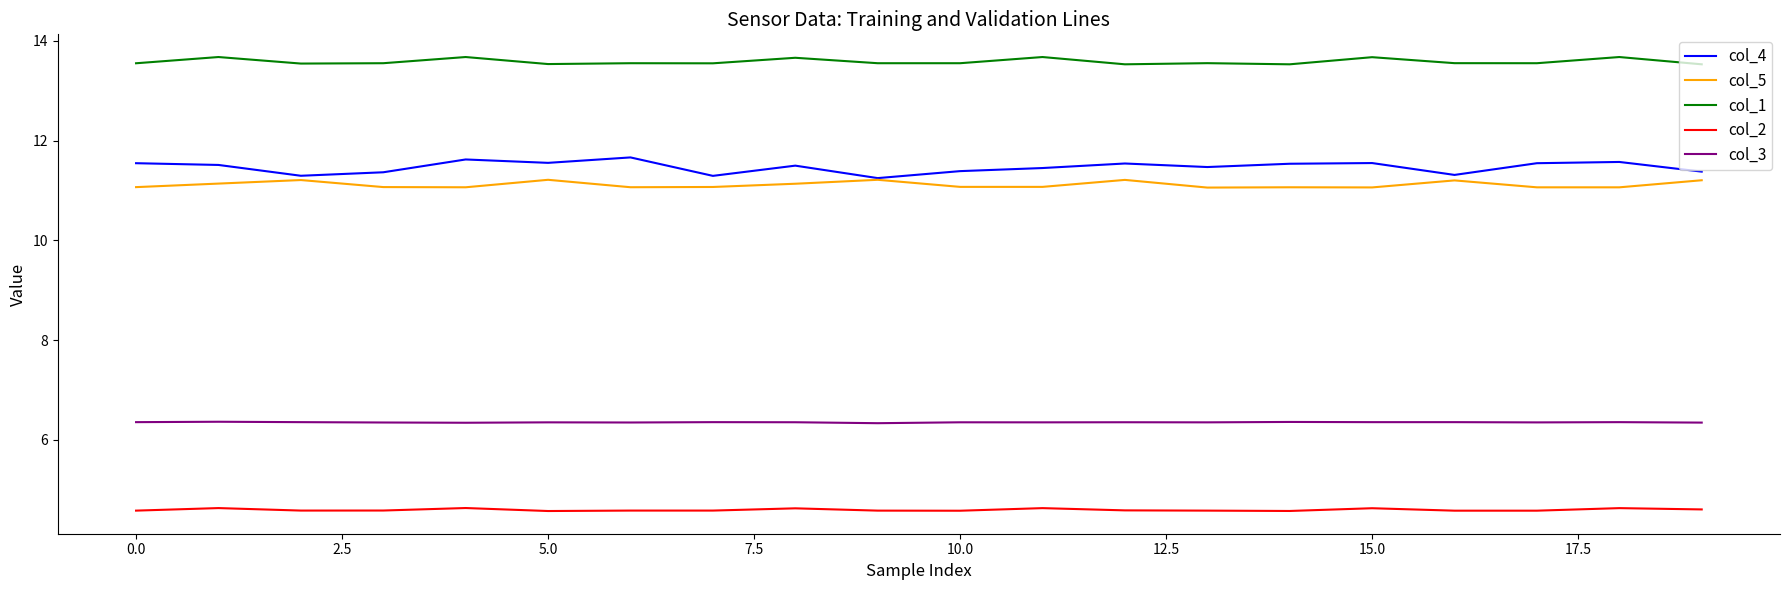

What is the maximum value shown in the chart?

13.7